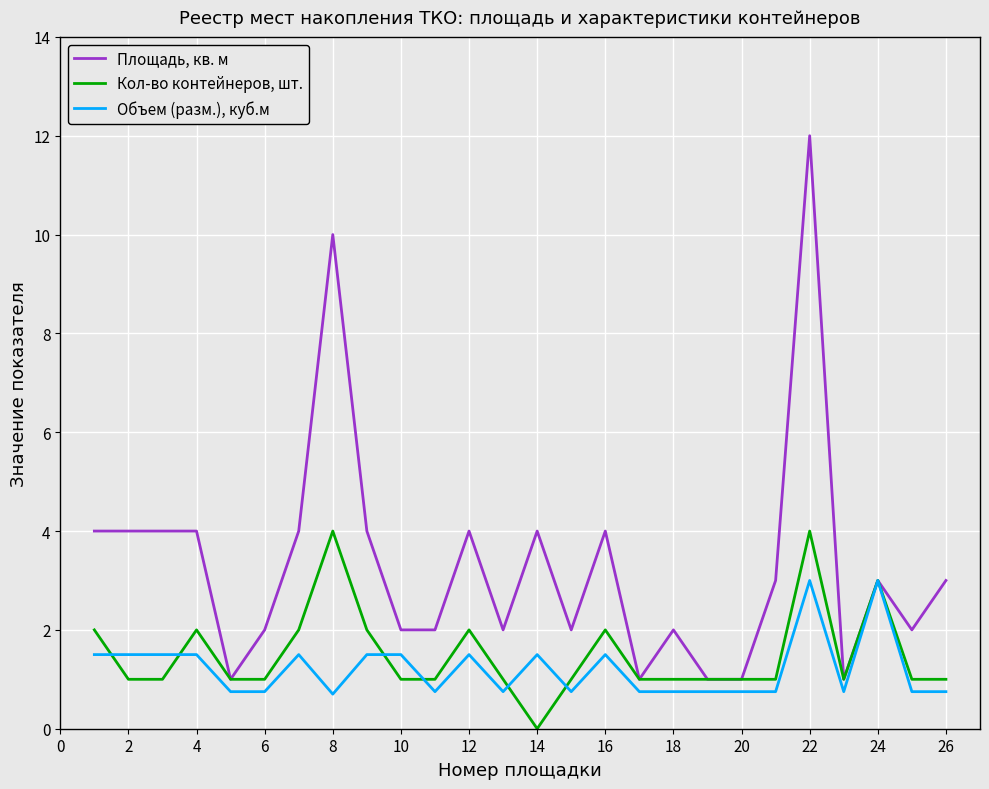

What is the difference between the maximum and minimum values in the Объем (разм.), куб.м series?

2.3